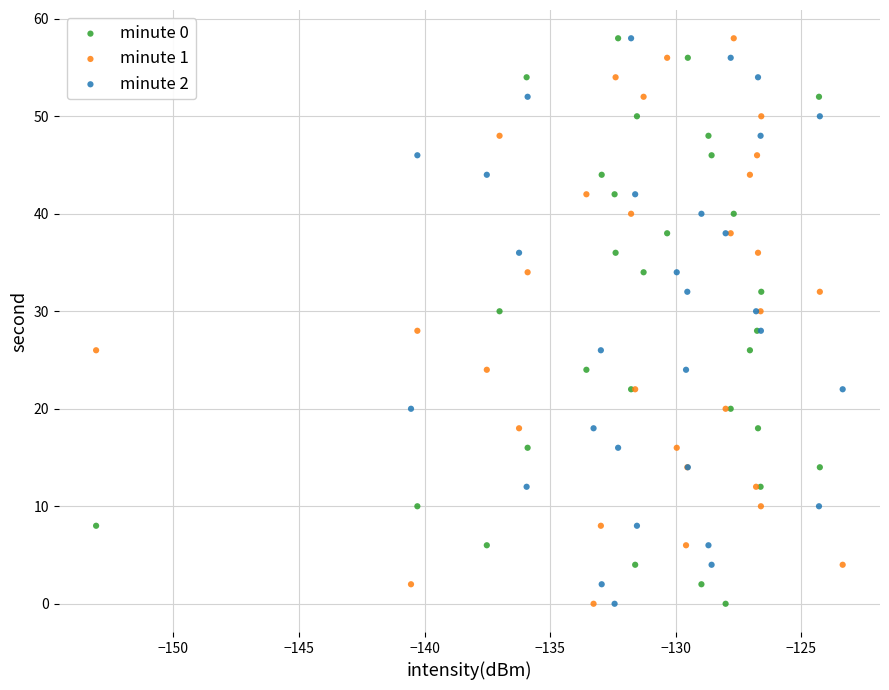

What are all the series names shown in the legend?

minute 0, minute 1, minute 2